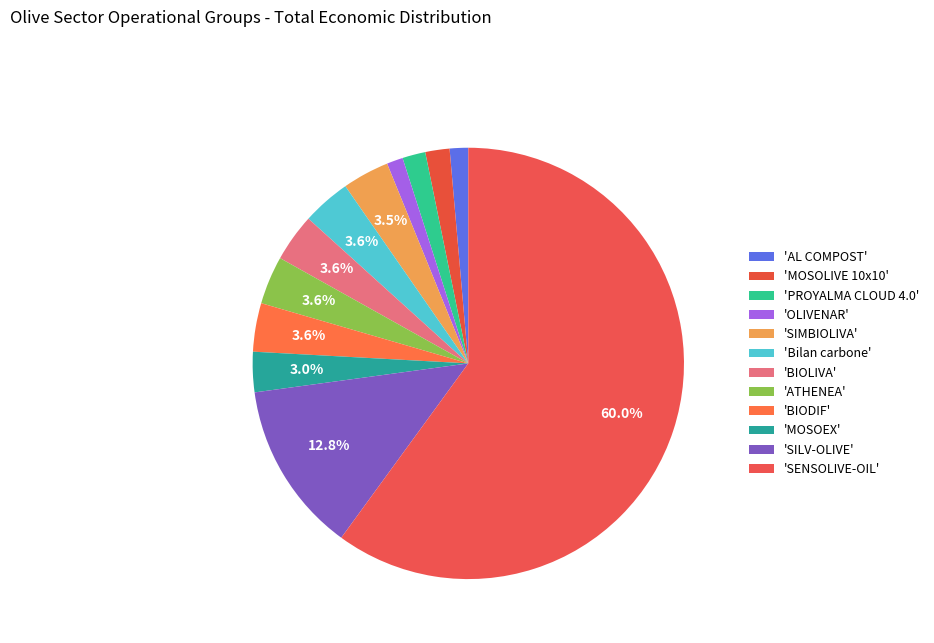

Count the number of slices in the pie.

12